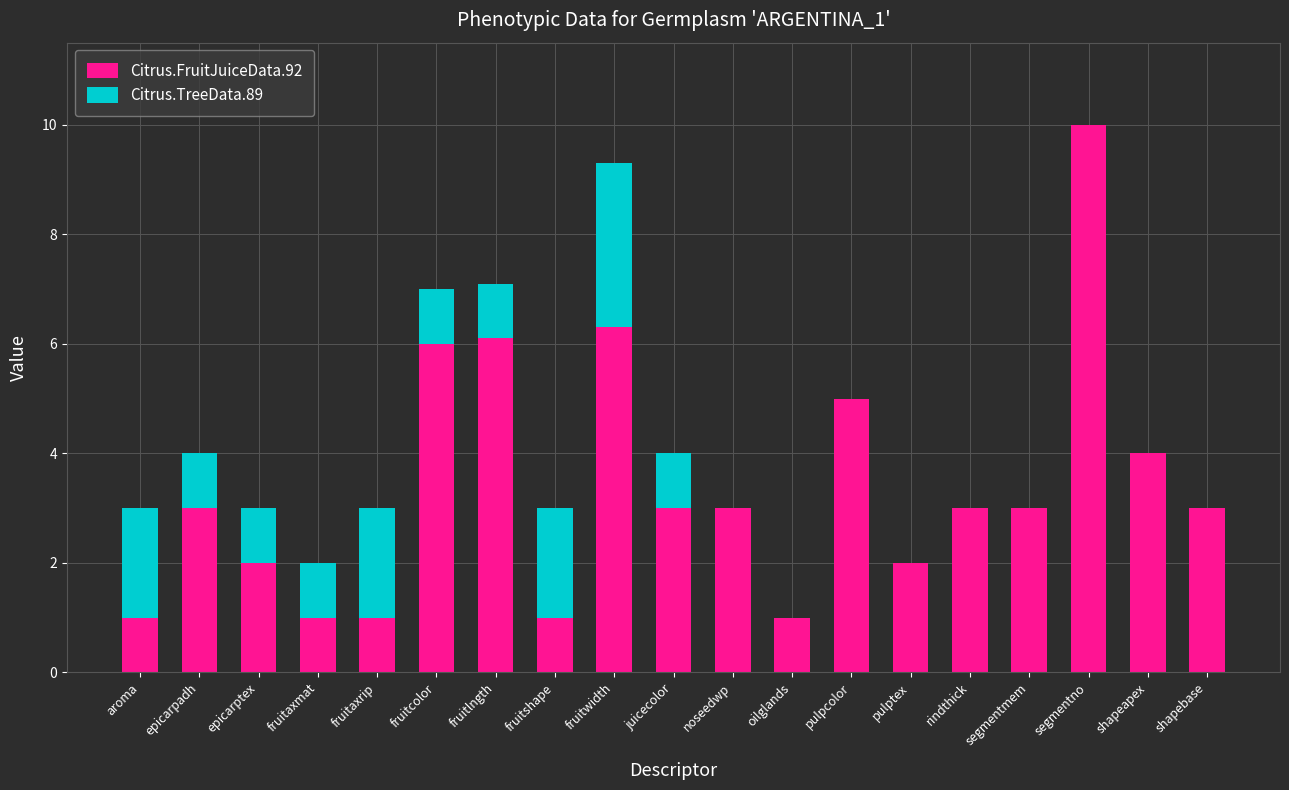

What is the difference between the Citrus.FruitJuiceData.92 values at pulptex and aroma?

1.0